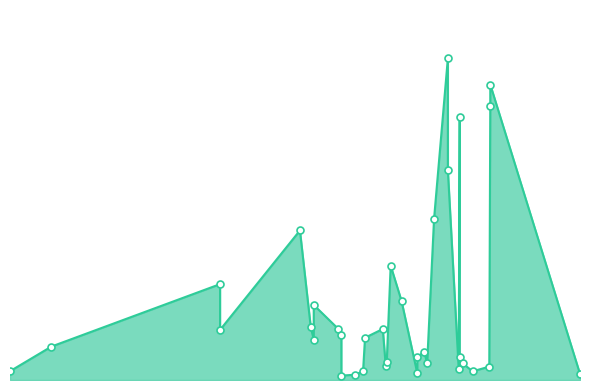

Approximately how many times larger is the value at 2022-04-01 compared to 2021-11-15?

52.0